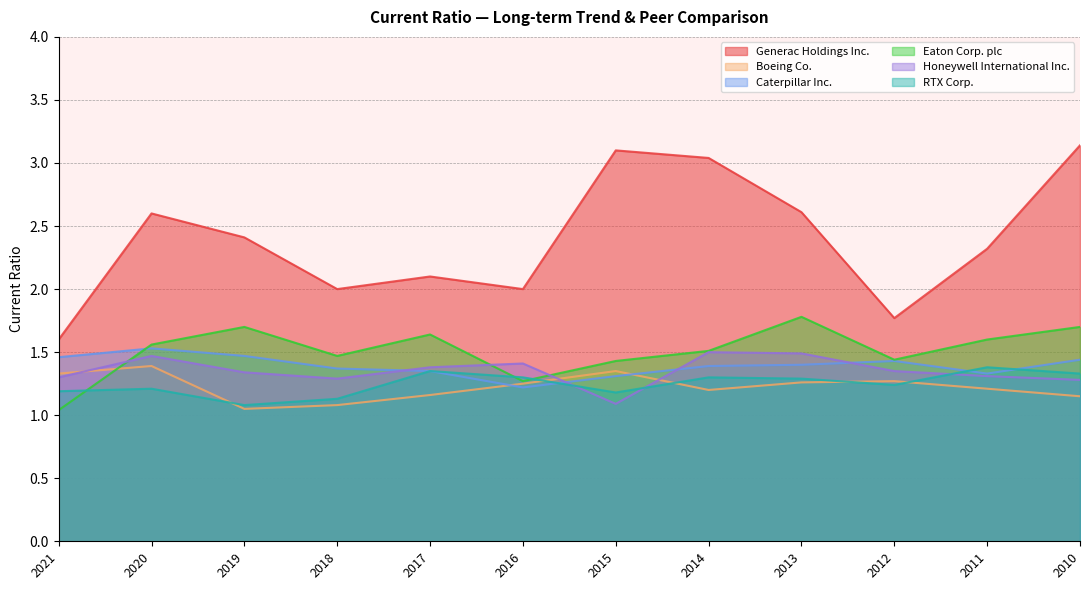

What is the sum of the Caterpillar Inc. values at 2015 and 2013?

2.7